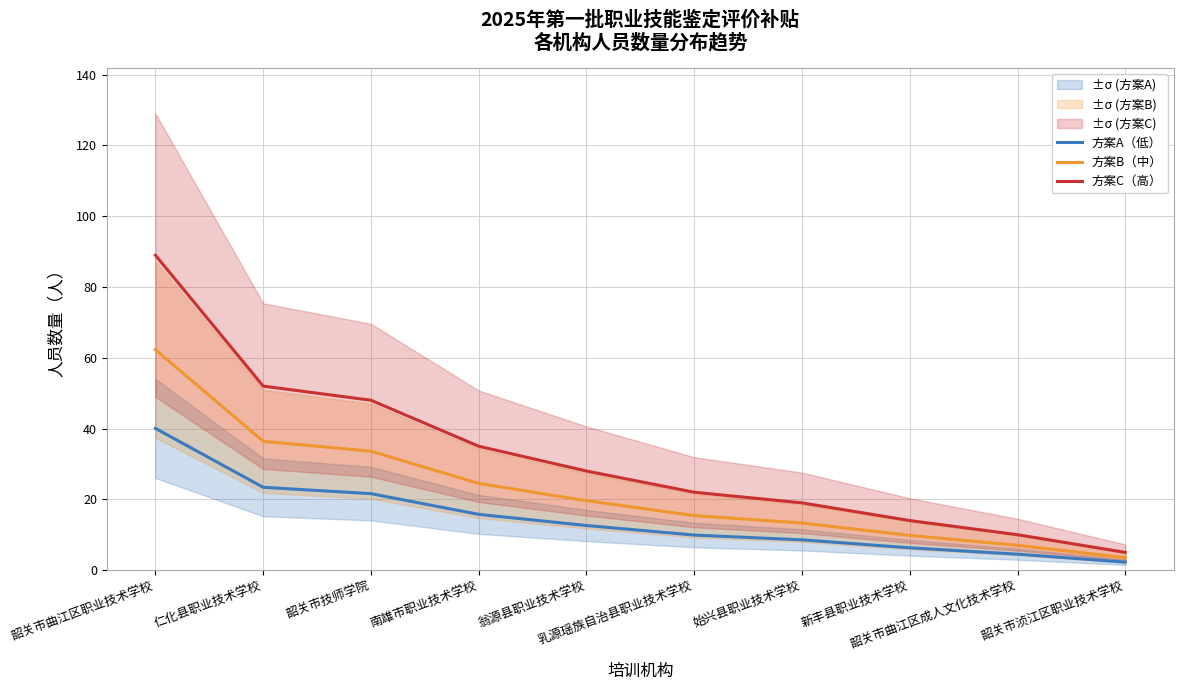

Which series changed the most between 韶关市曲江区职业技术学校 and 仁化县职业技术学校?

方案C（高）